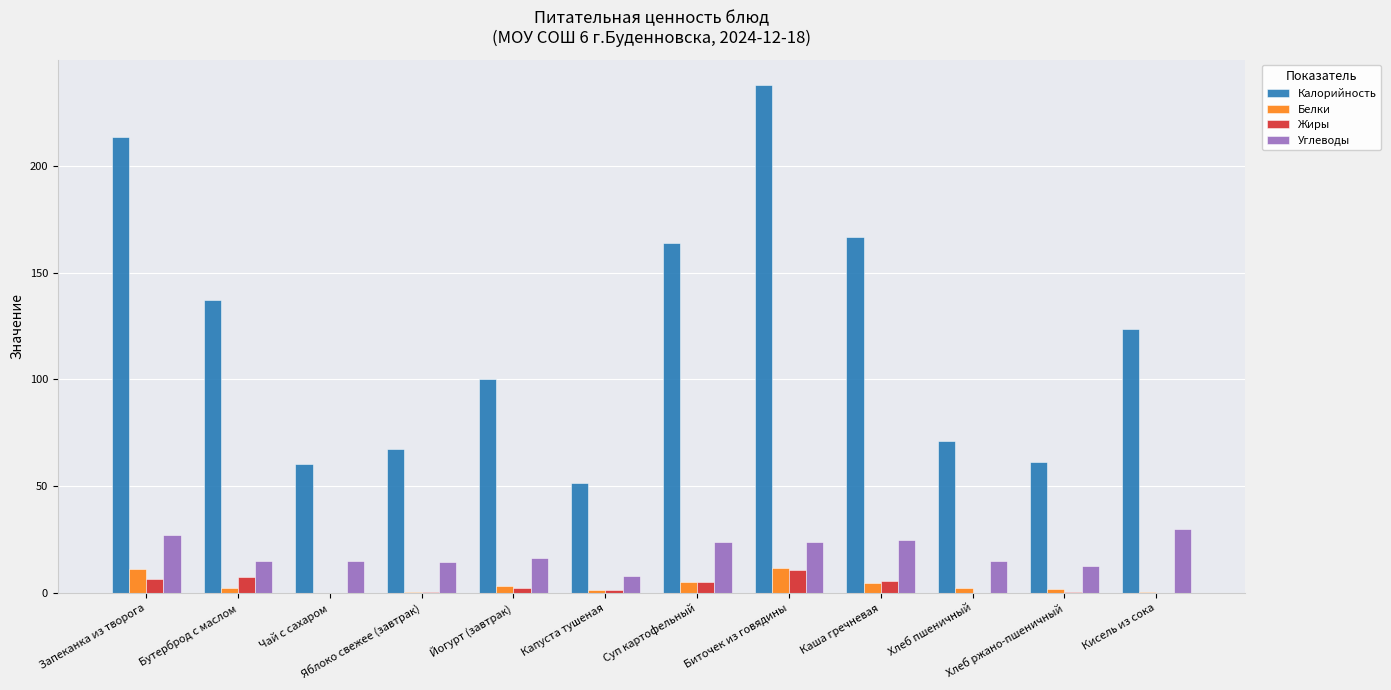

What is the sum of all Жиры values?

40.8